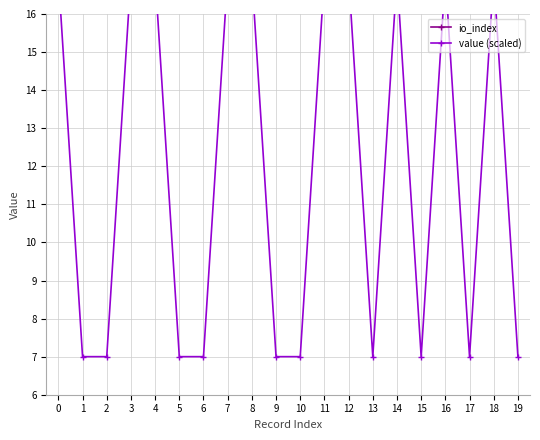

Does the chart have visible grid lines?

Yes